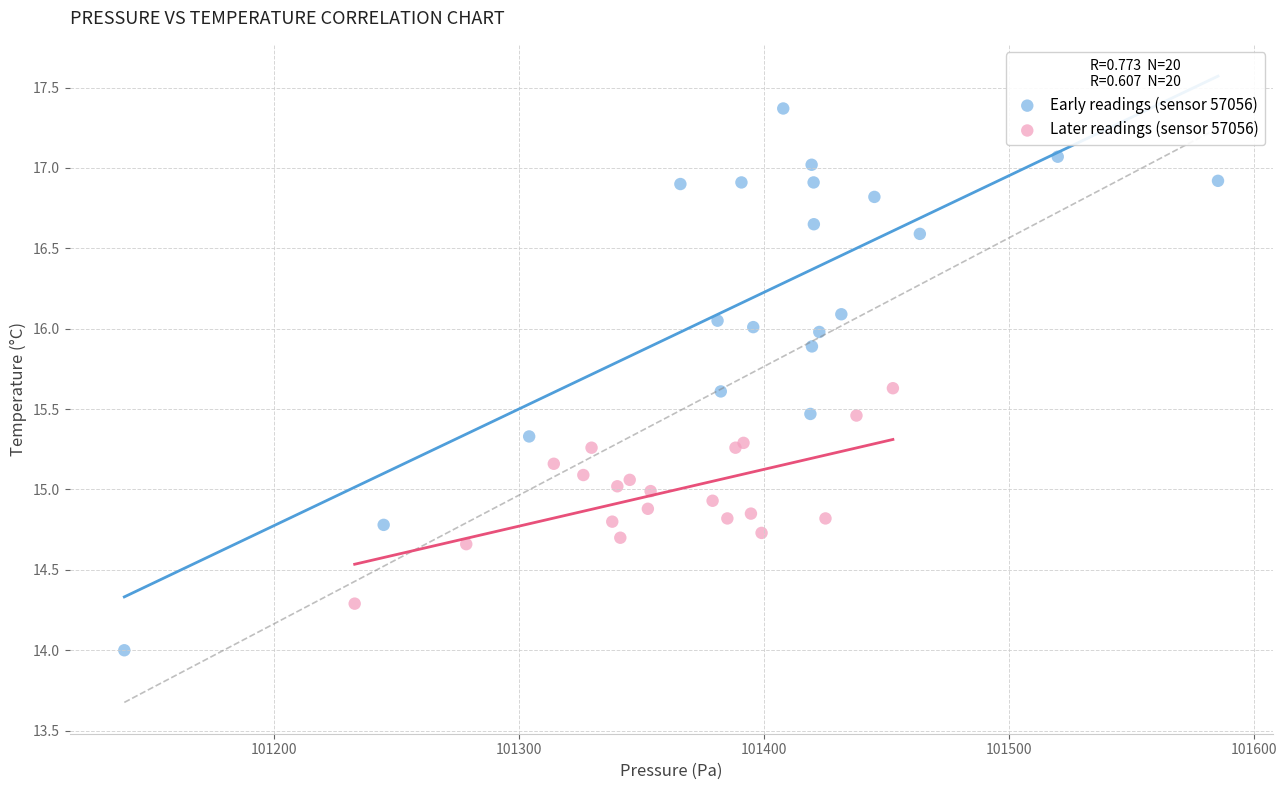

Which series contains the lowest Y value?

Early readings (sensor 57056)